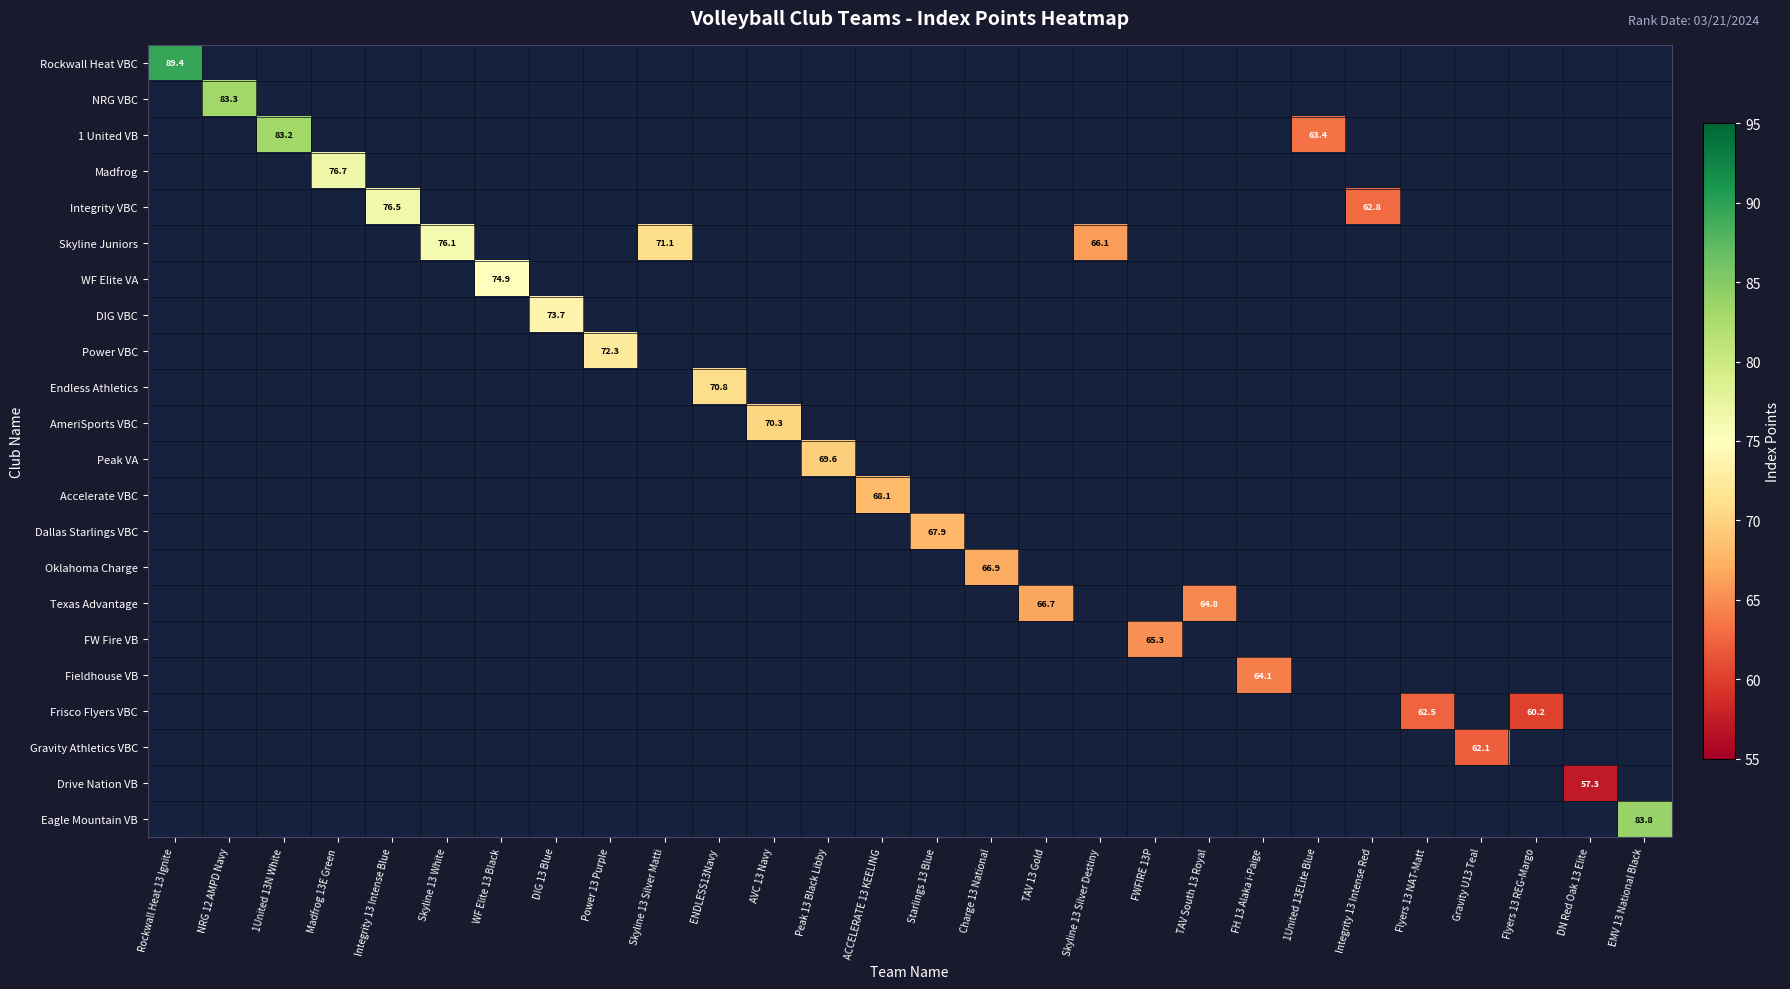

How many values in Fieldhouse VB are above zero?

1